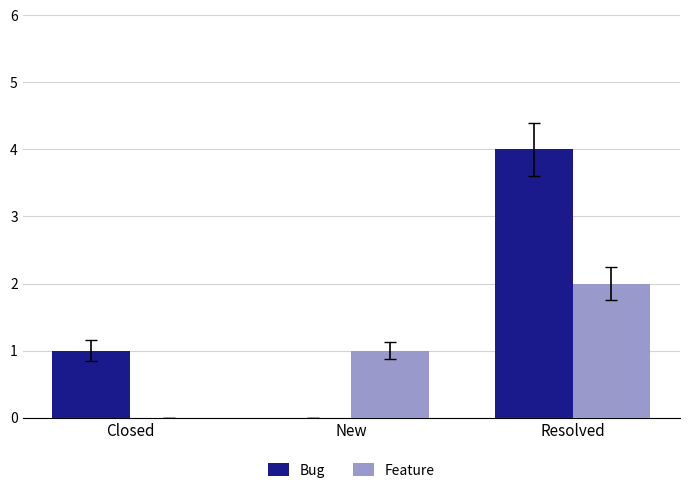

Reading left to right, extract all data points from this chart.

Bug: 1	0	4
Feature: 0	1	2